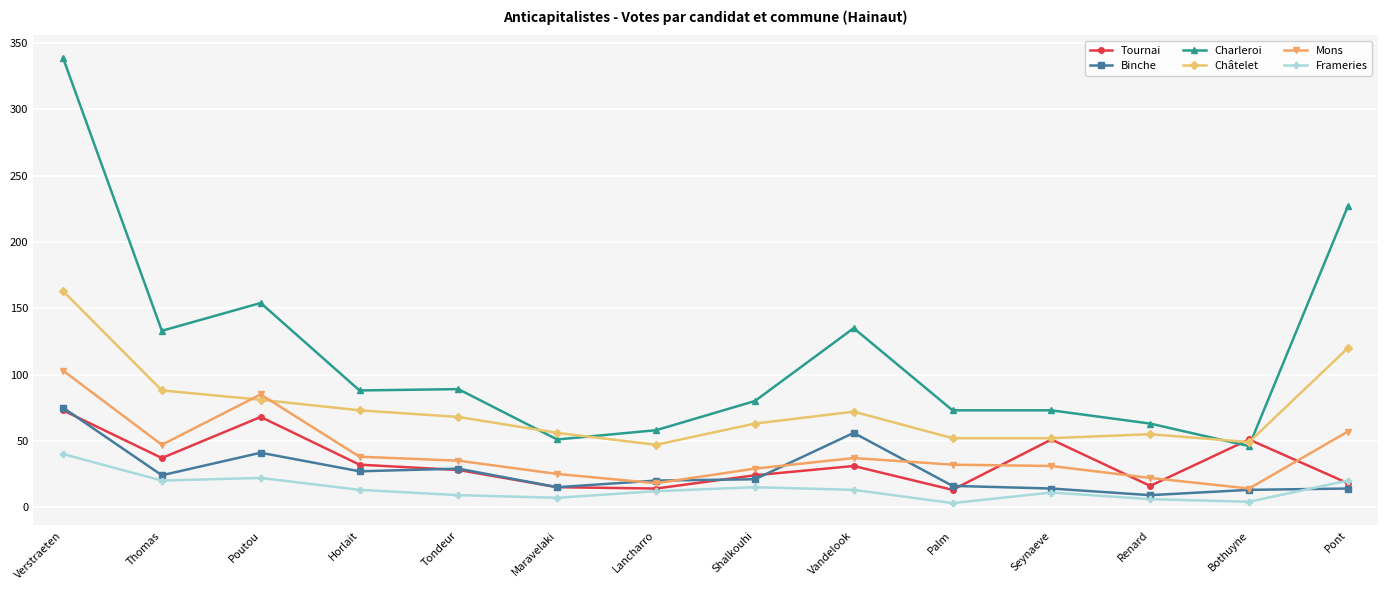

What is the average value of the Binche series?

27